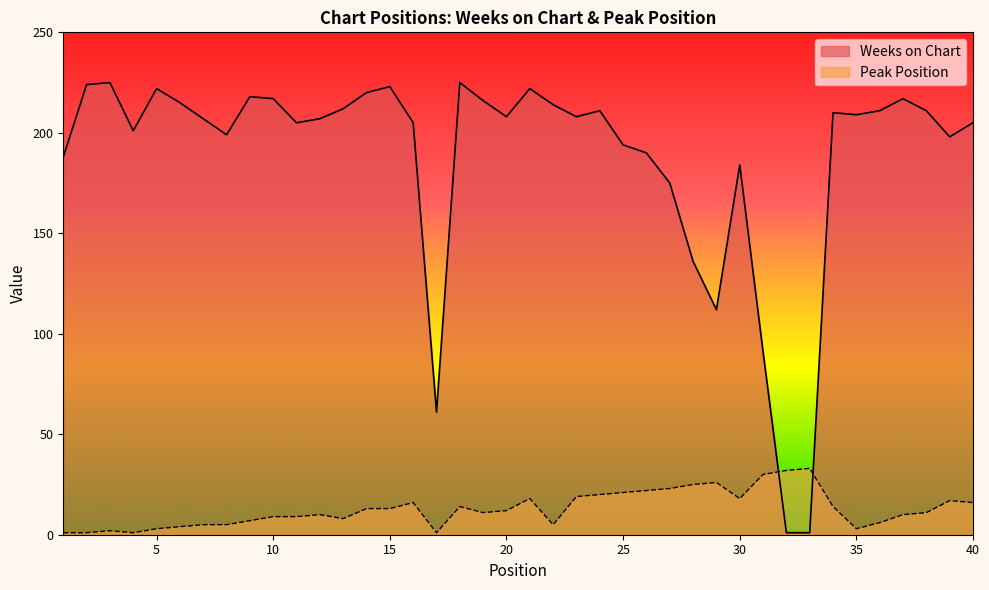

Where is the first local maximum for Peak Position?

3